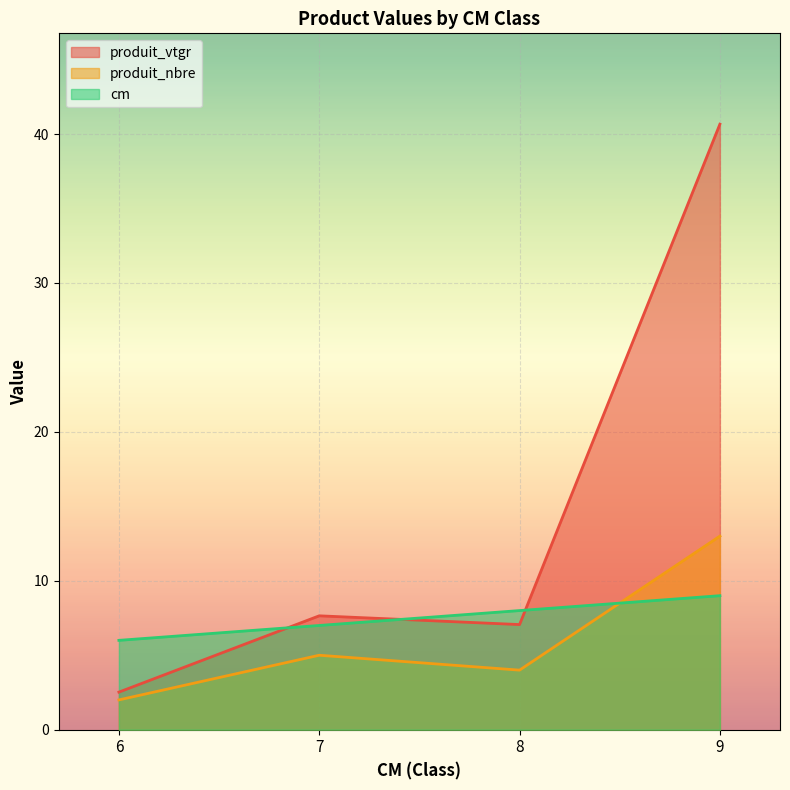

After their last crossing, which series has the higher values: produit_nbre or cm?

produit_nbre